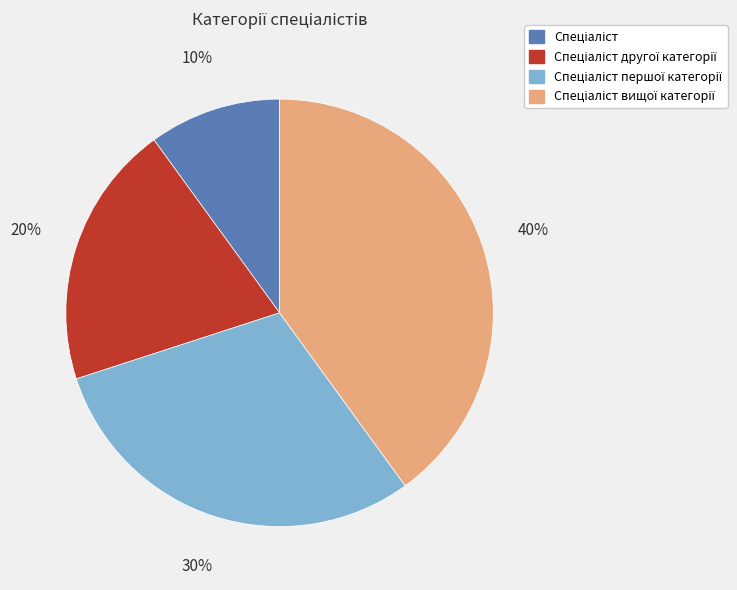

Is there any slice that represents more than half of the pie?

No